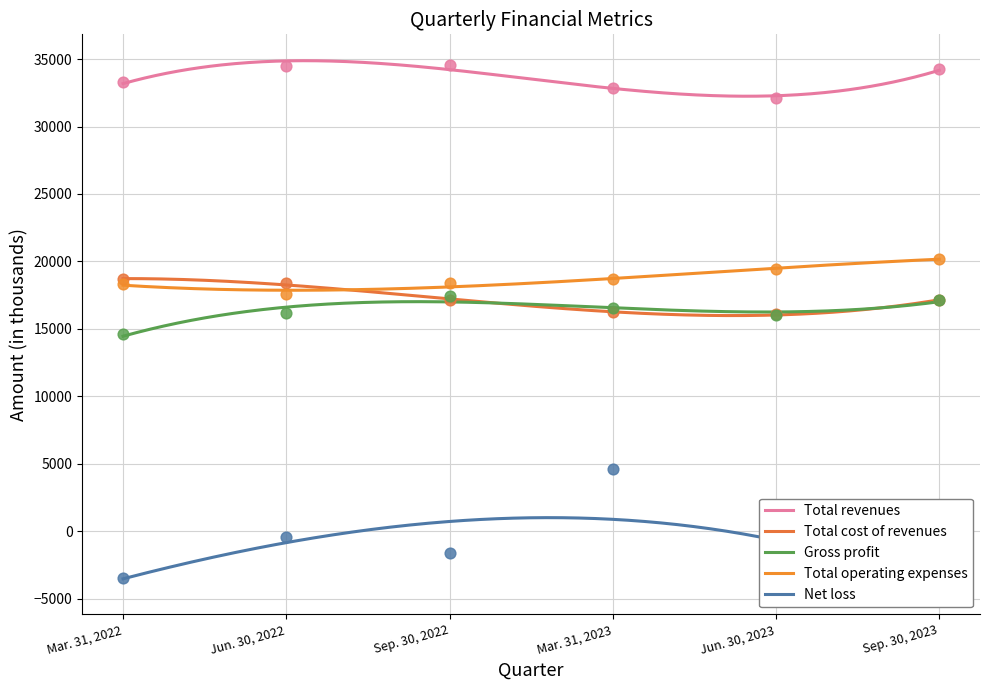

At which category is the sum across all series the highest?

Mar. 31, 2023